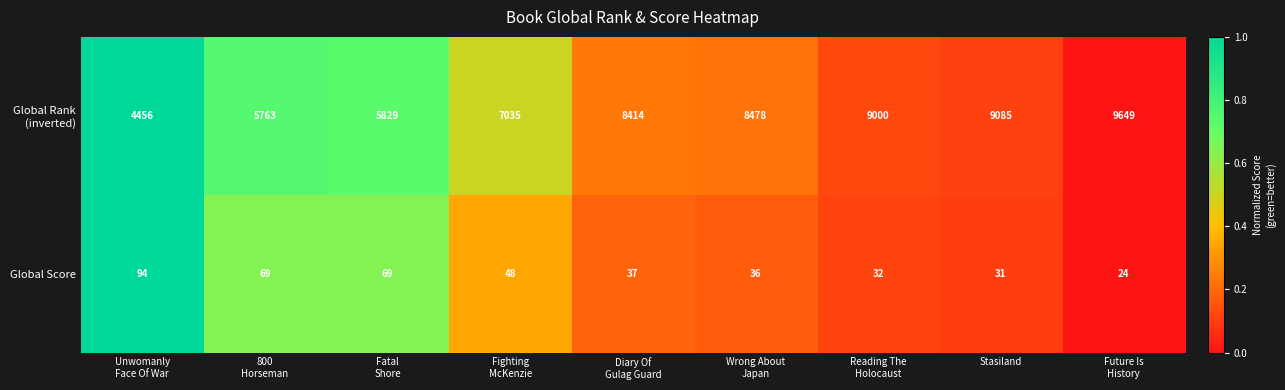

What is the difference between the maximum and minimum values in the Global Score series?

70